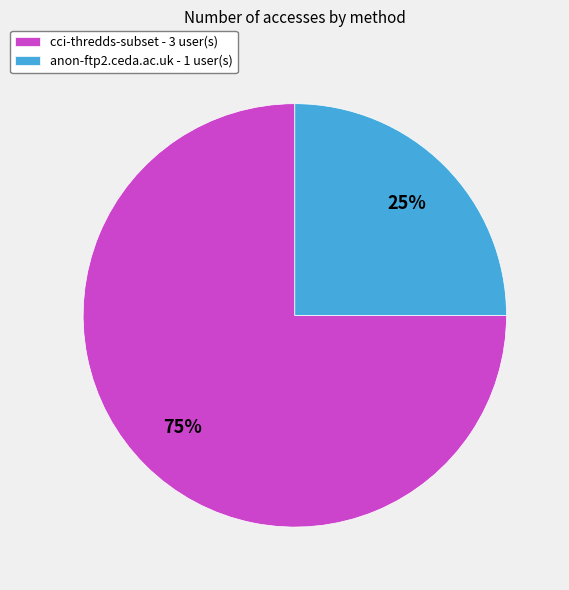

Which slice represents more than half of the pie?

cci-thredds-subset